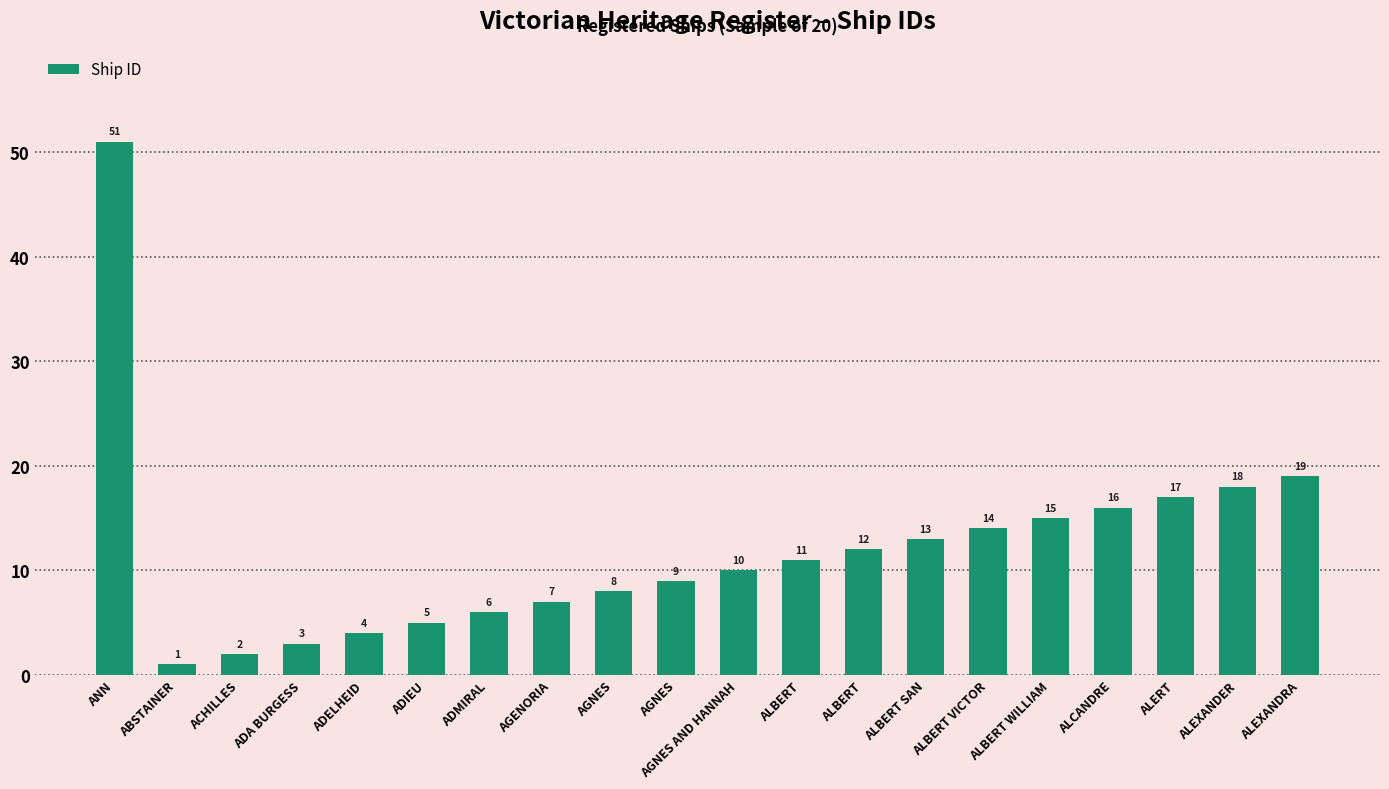

What is the minimum value shown in the chart?

1